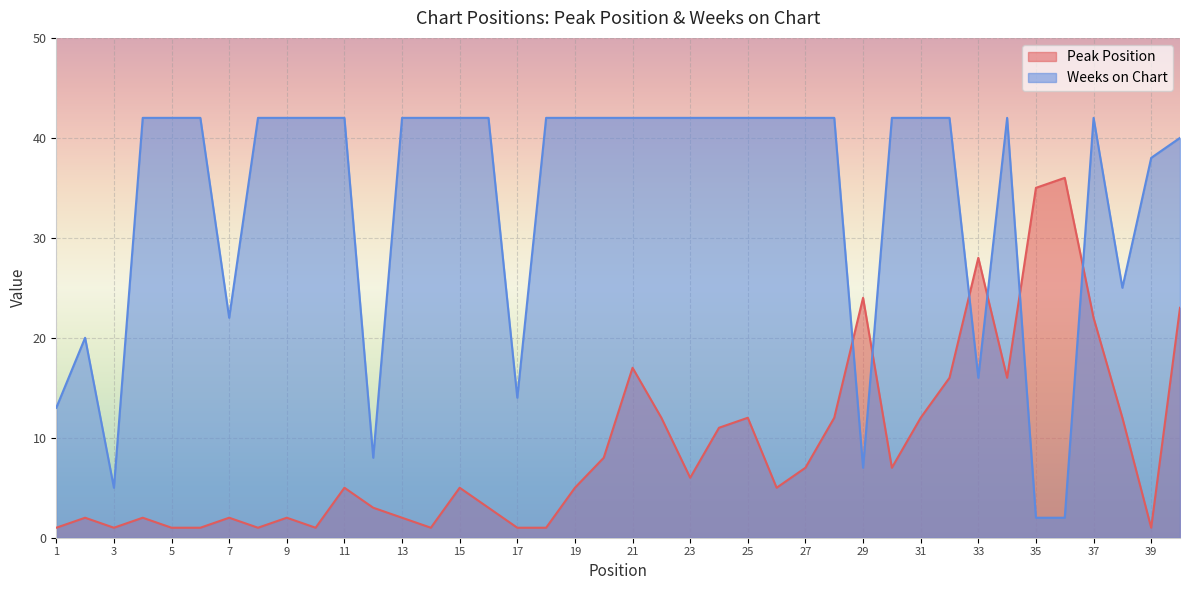

What is the sum of the Weeks on Chart values at 3 and 7?

27